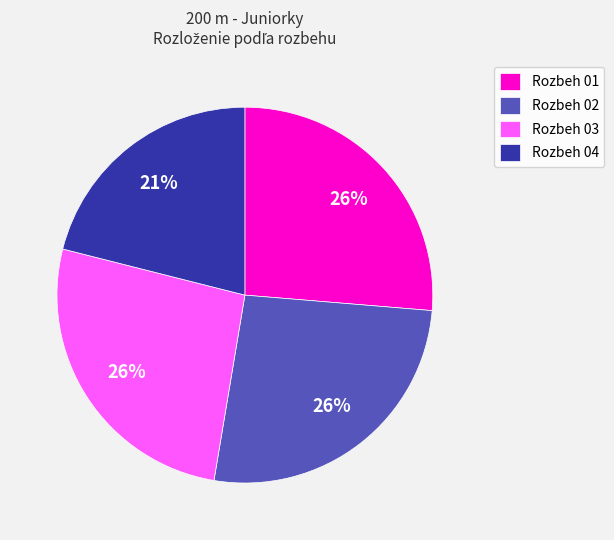

Between Rozbeh 02 and Rozbeh 04, which is larger?

Rozbeh 02